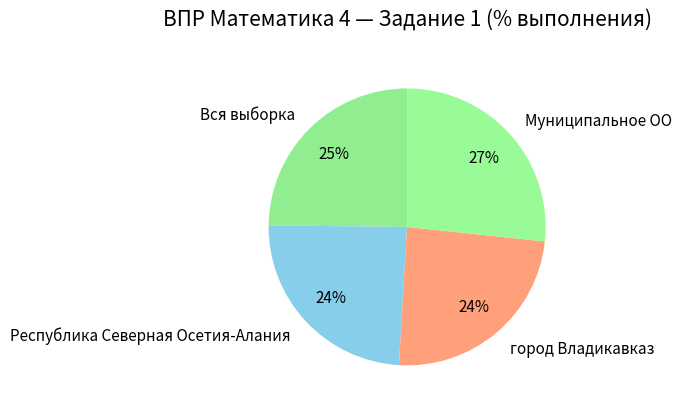

What percentage is the Муниципальное ОО slice, to the nearest percent?

27%